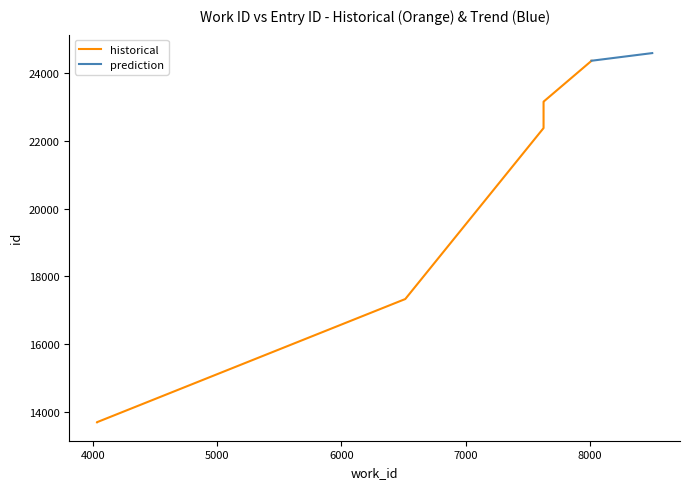

True or false: the data shows 9336 at 7626.

False